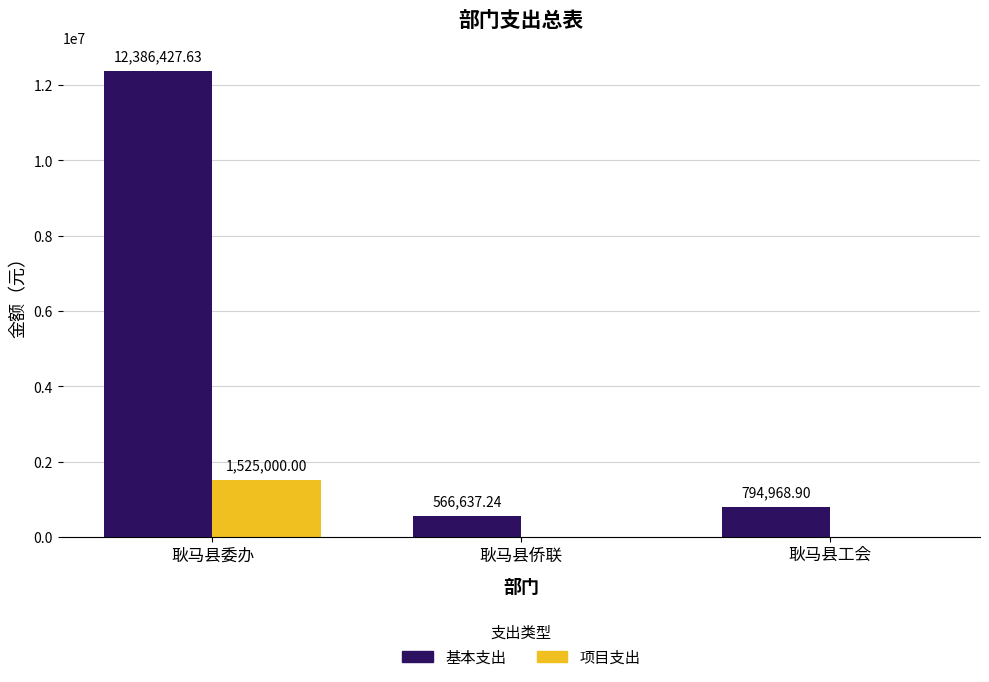

What is the sum of the 项目支出 values at 耿马县委办 and 耿马县侨联?

1525000.0